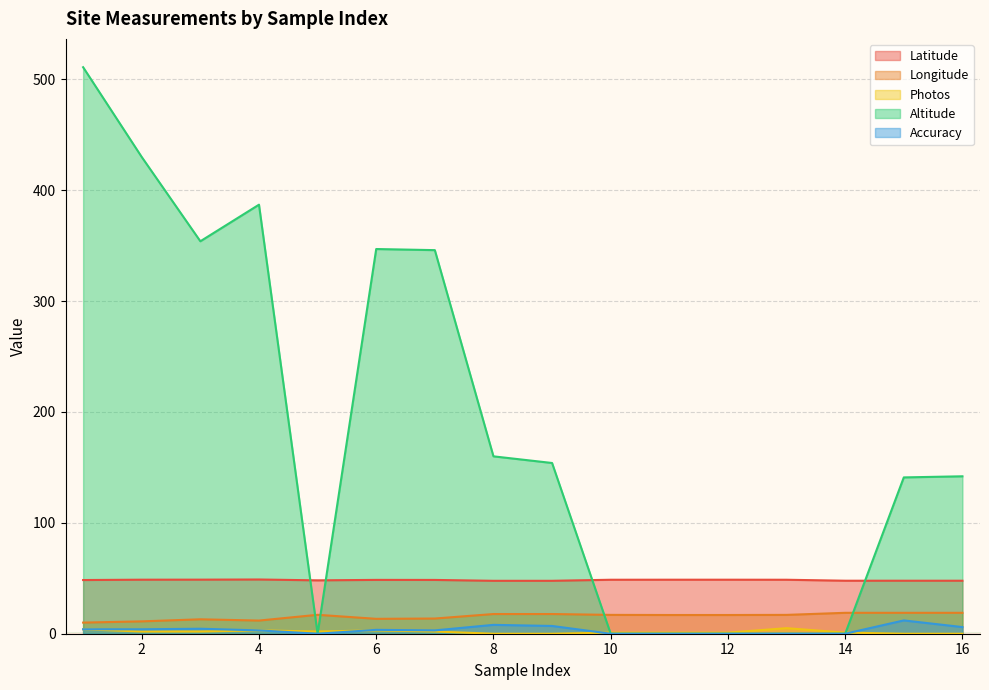

The Latitude series shows 9.7 at 14. True or false?

False